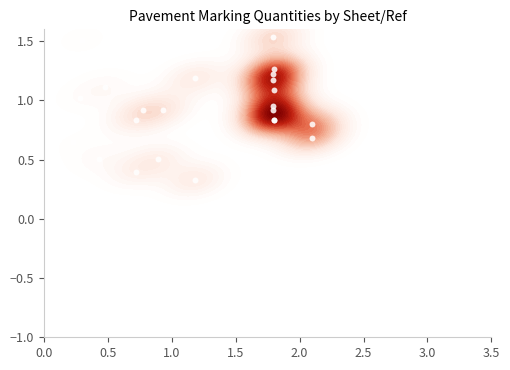

Is it true that the value at 21 is 1.6?

False